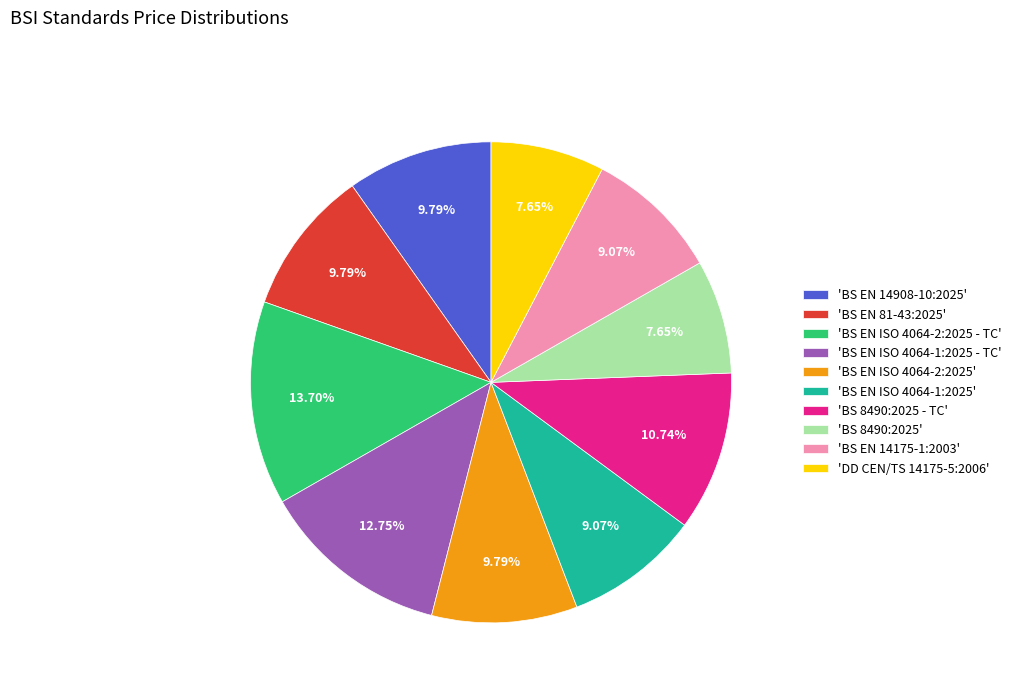

Which category has the biggest portion of the pie?

'BS EN ISO 4064-2:2025 - TC'